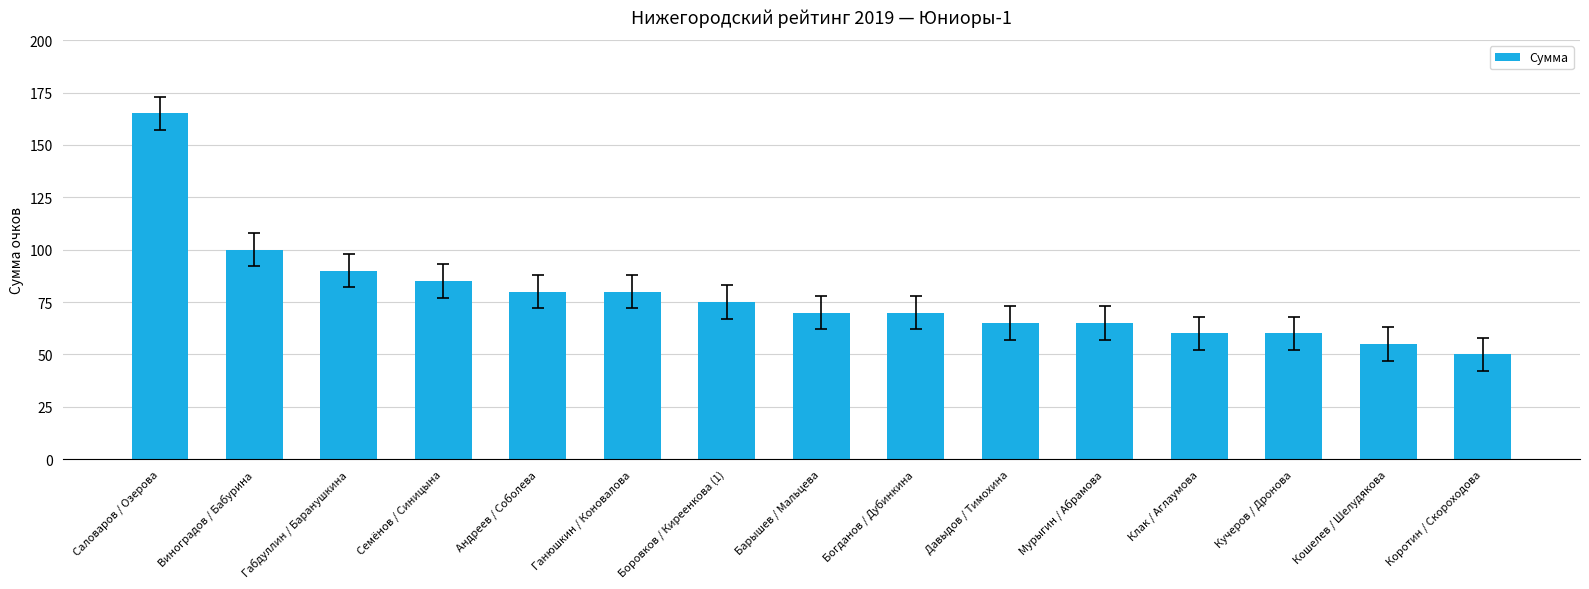

What is the value of the 9th bar from the left?

70